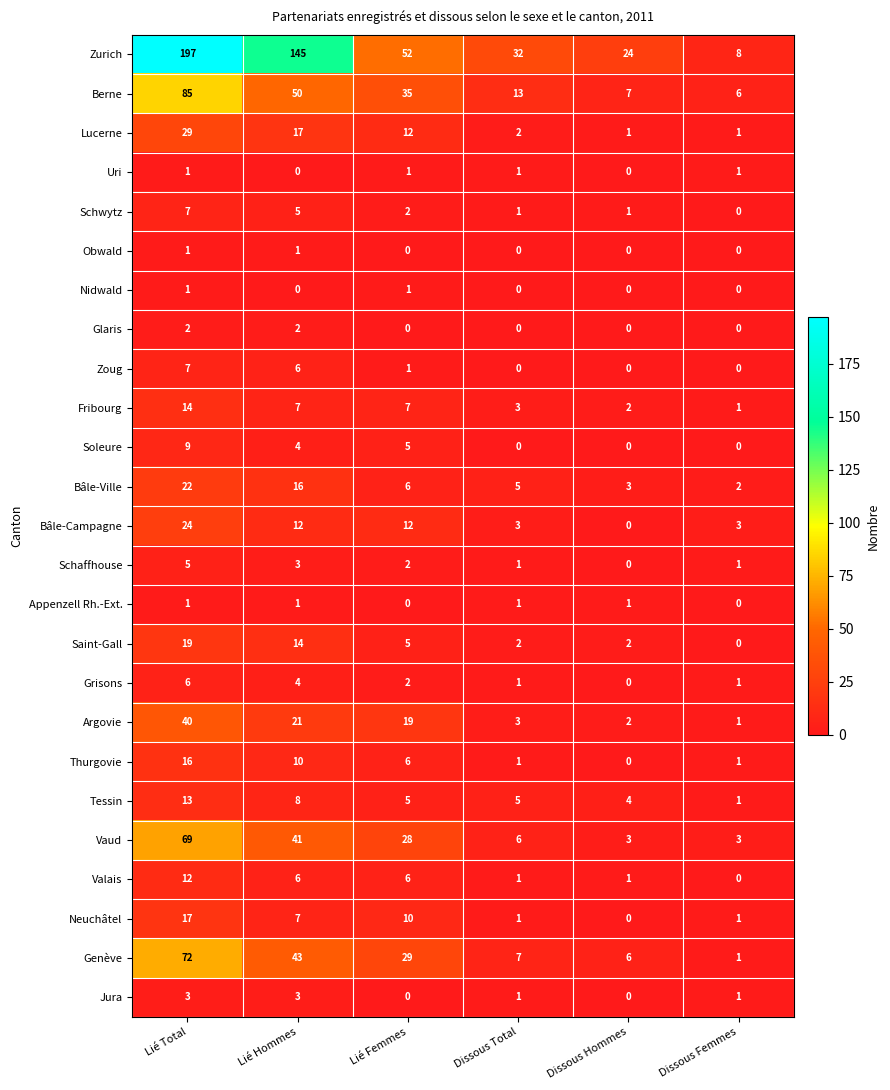

Is the value of Bâle-Ville at Dissous Total greater than the value of Lucerne at Dissous Hommes?

Yes